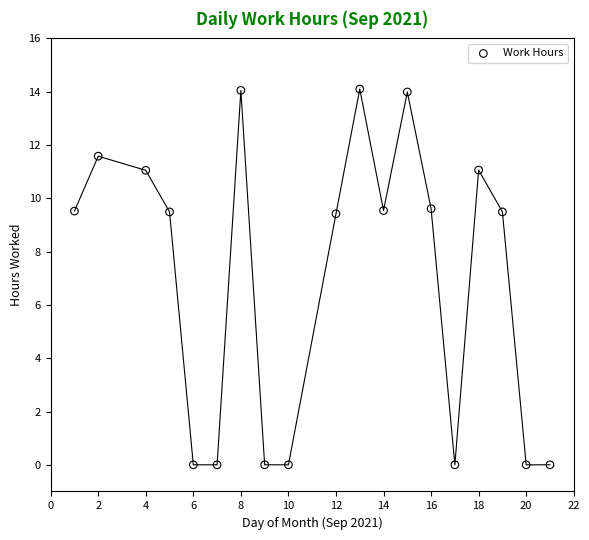

What is the range of X values (max minus min)?

20.0